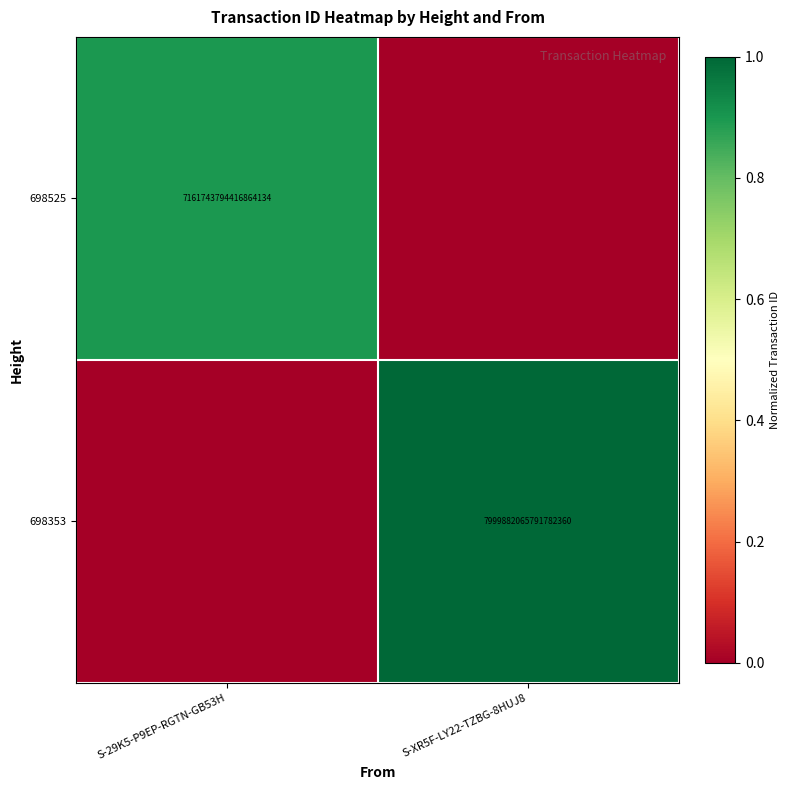

The 698353 series shows 7999882065791781888 at S-XR5F-LY22-TZBG-8HUJ8. True or false?

True